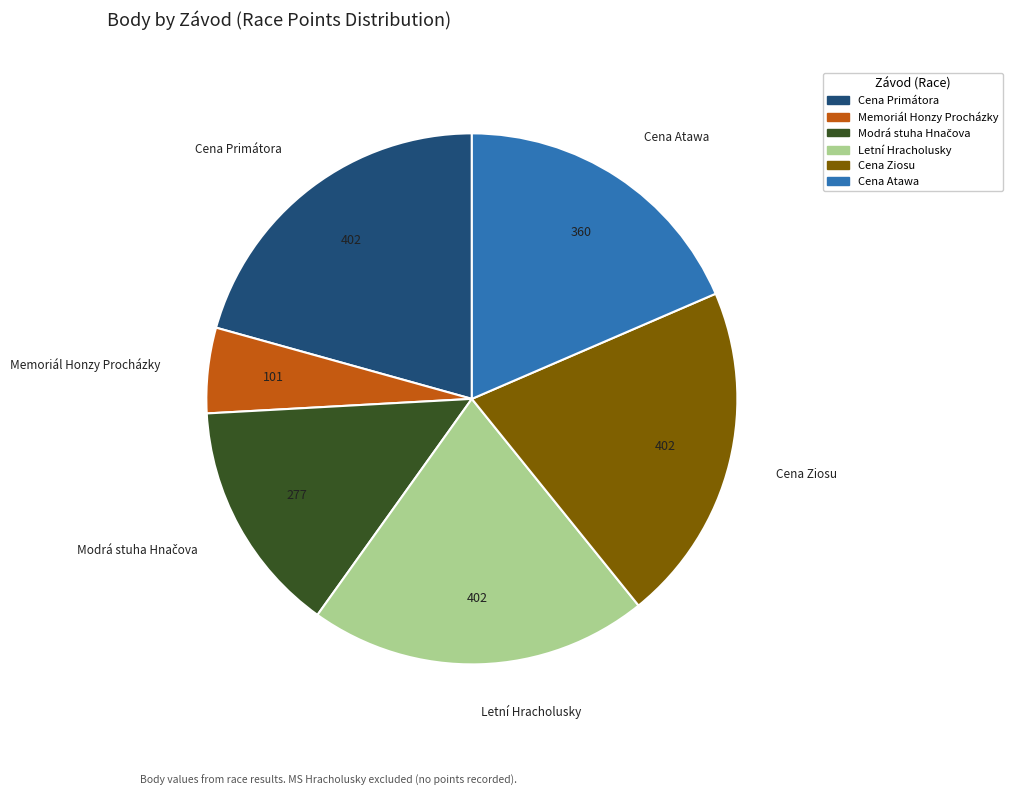

Between Cena Primátora and Cena Atawa, which is larger?

Cena Primátora